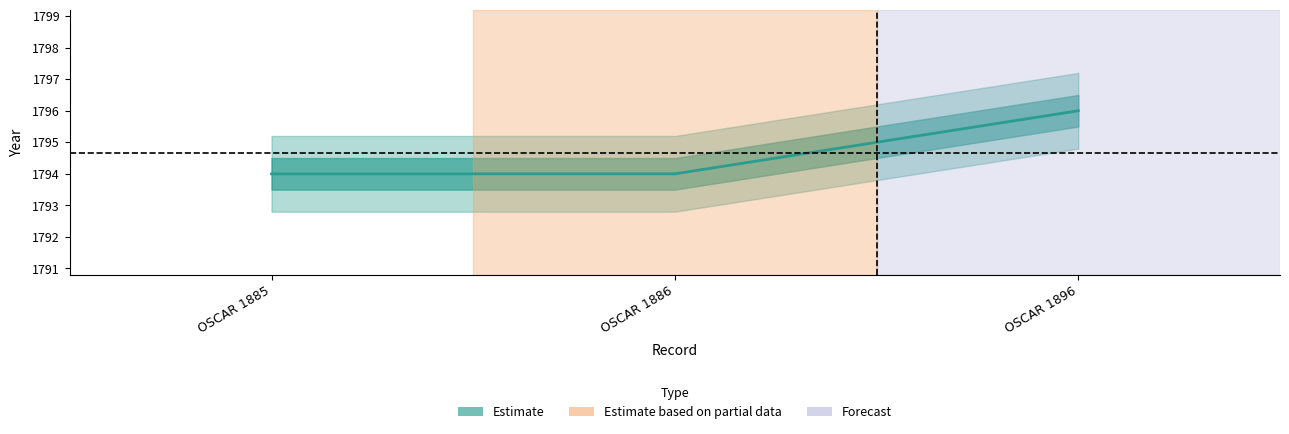

Approximately how many times larger is the value at OSCAR 1896 compared to OSCAR 1885?

1.0